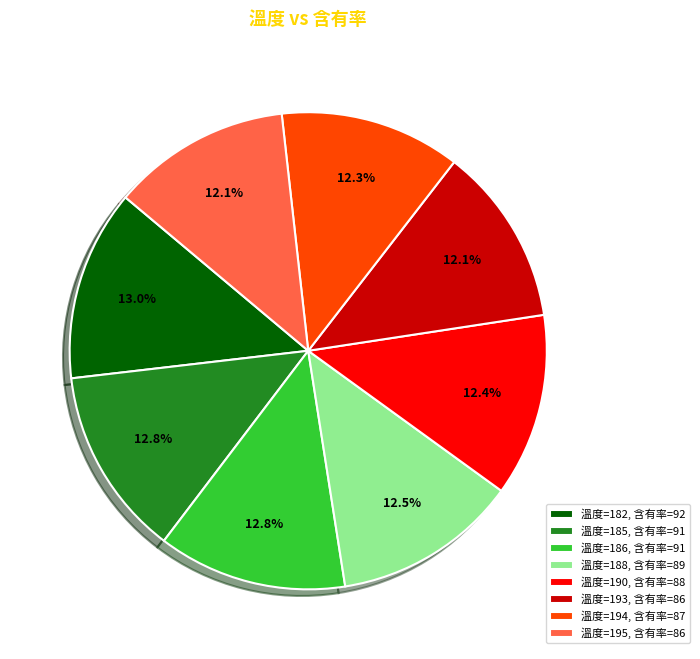

What percentage is NOT represented by 溫度=186, 含有率=91?

87.2%